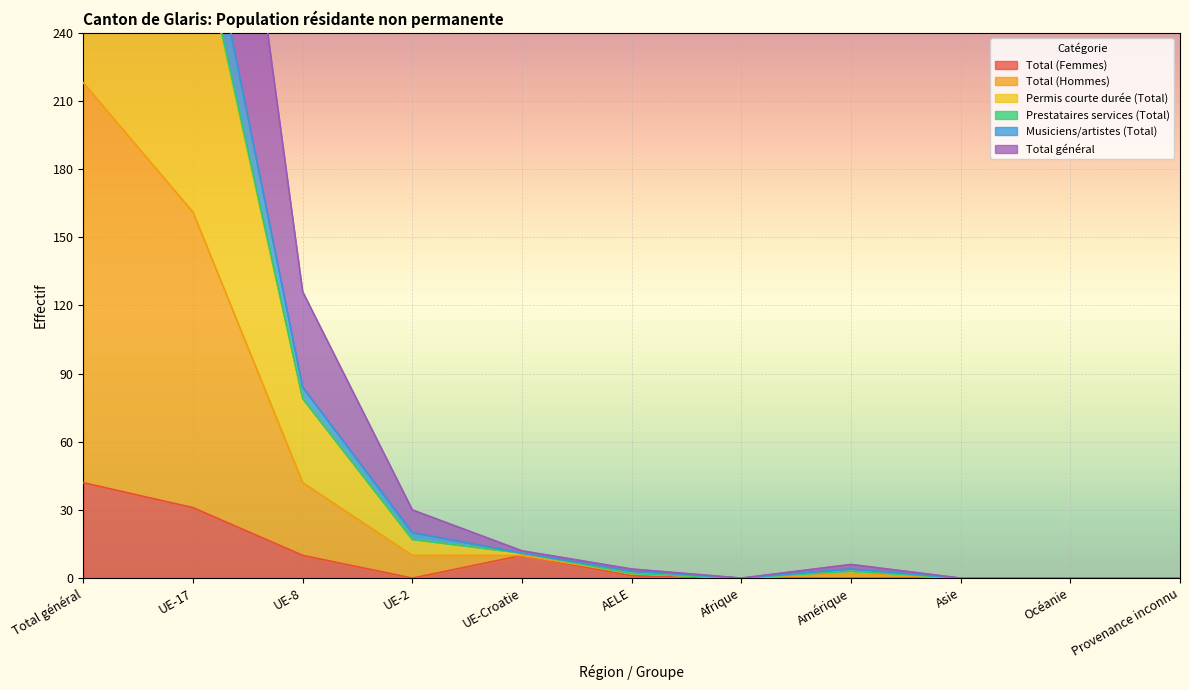

True or false: Total général has a value of -129 at Provenance inconnu.

False